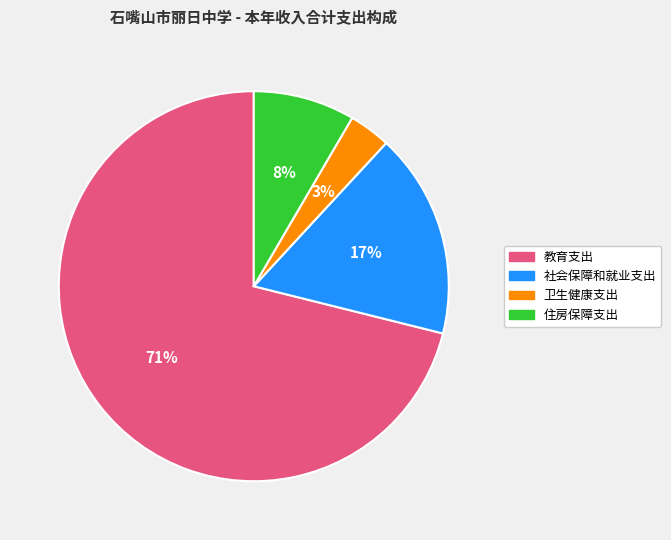

The 教育支出 slice represents 59% of the pie. True or false?

False